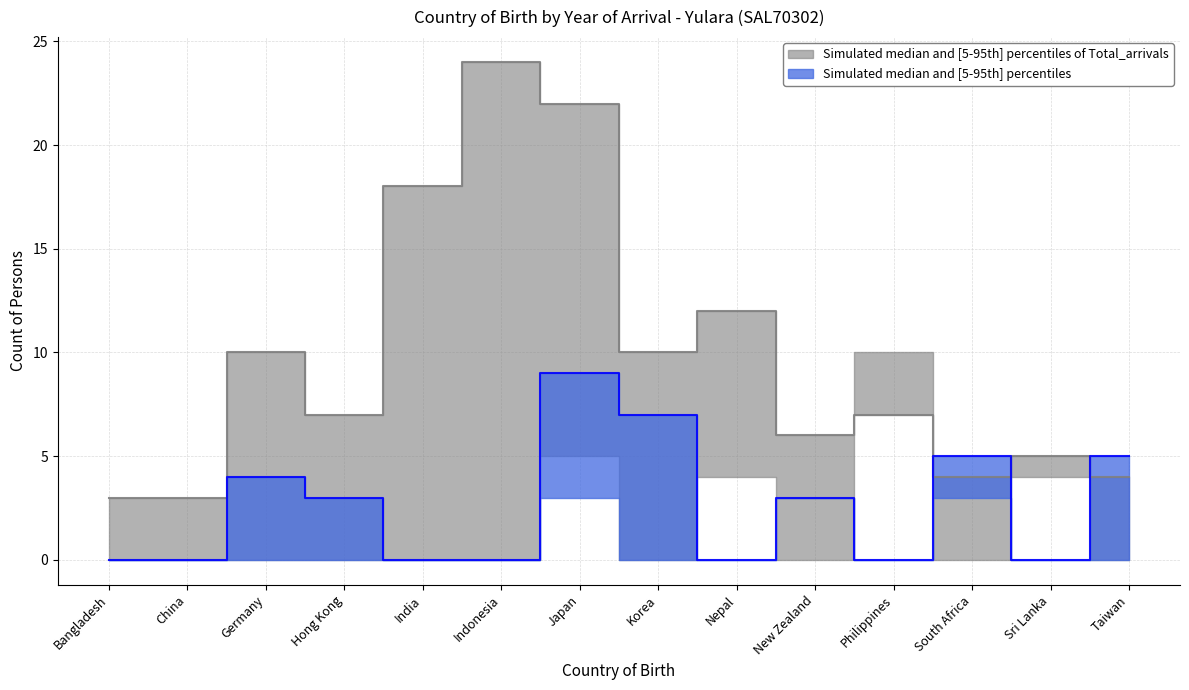

Which category has the highest value across all series?

Indonesia